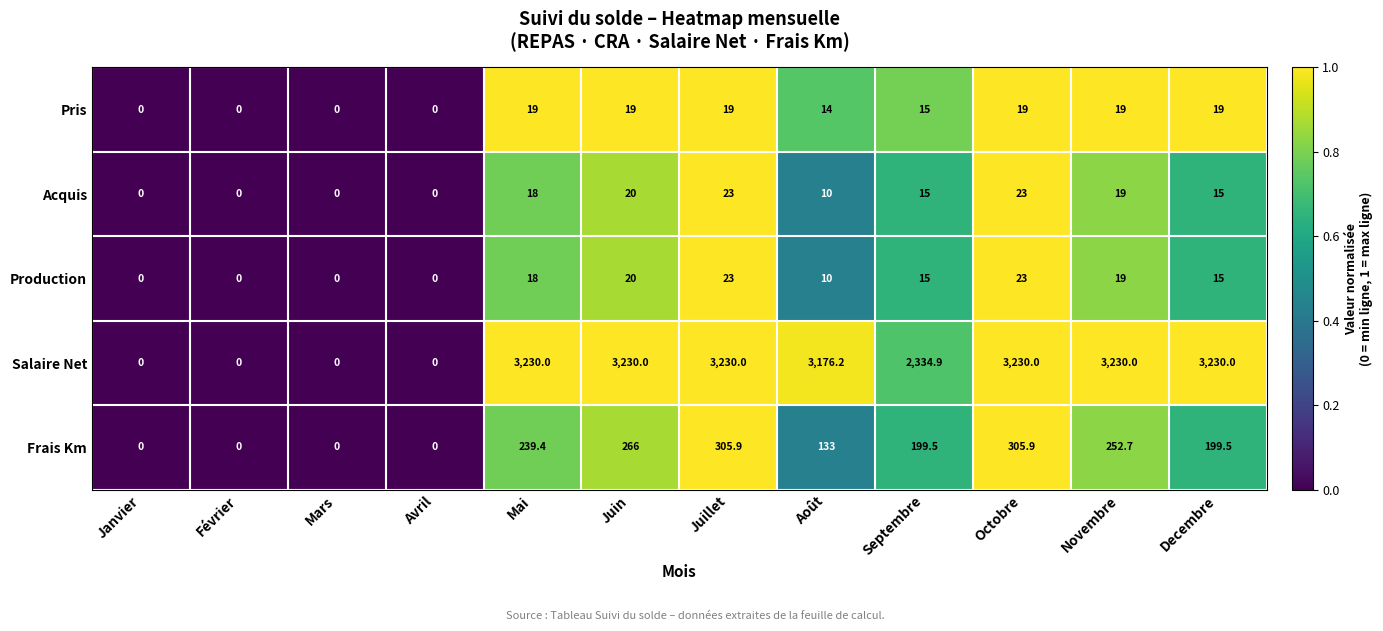

What is the maximum value shown in the chart?

3230.0